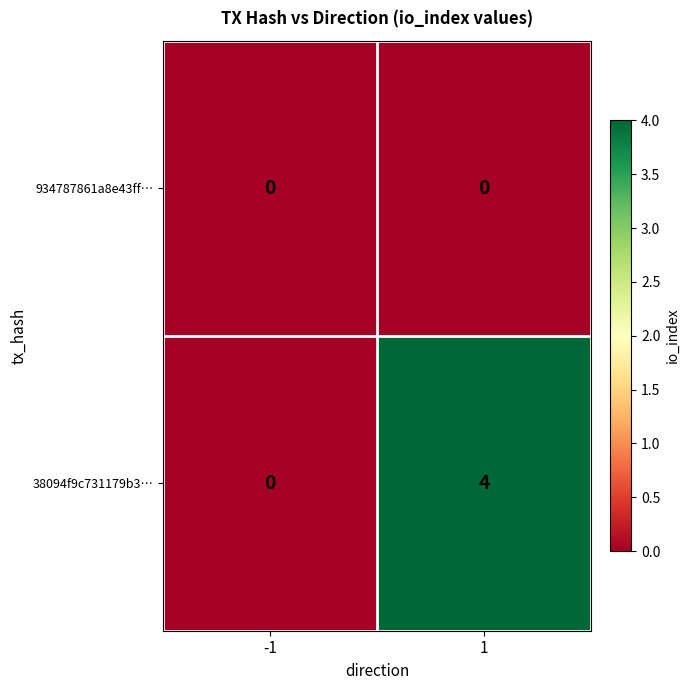

What is the difference between the highest and lowest values at 1?

4